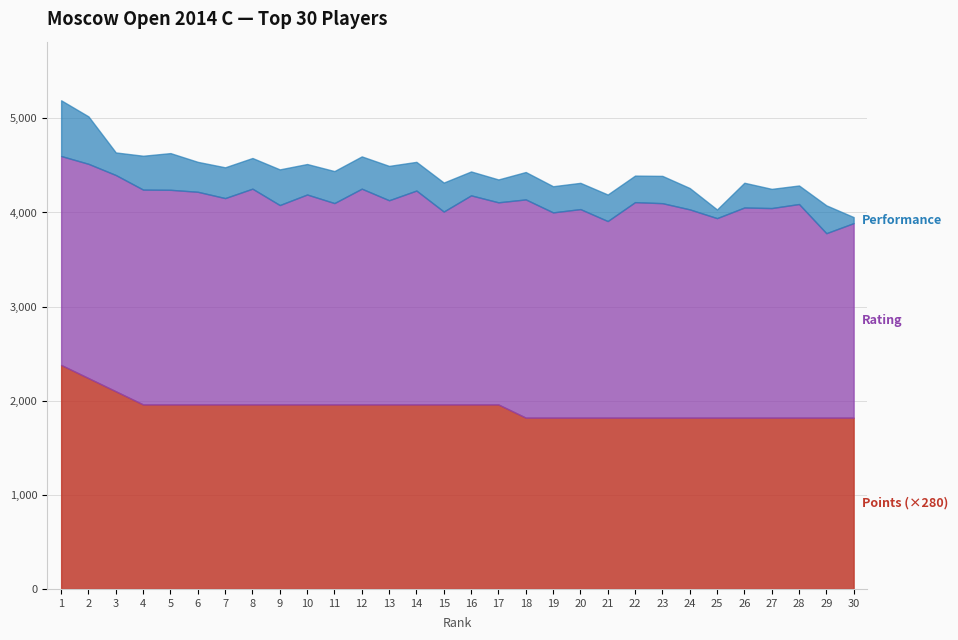

The Rating series shows 2894.2 at 13. True or false?

False